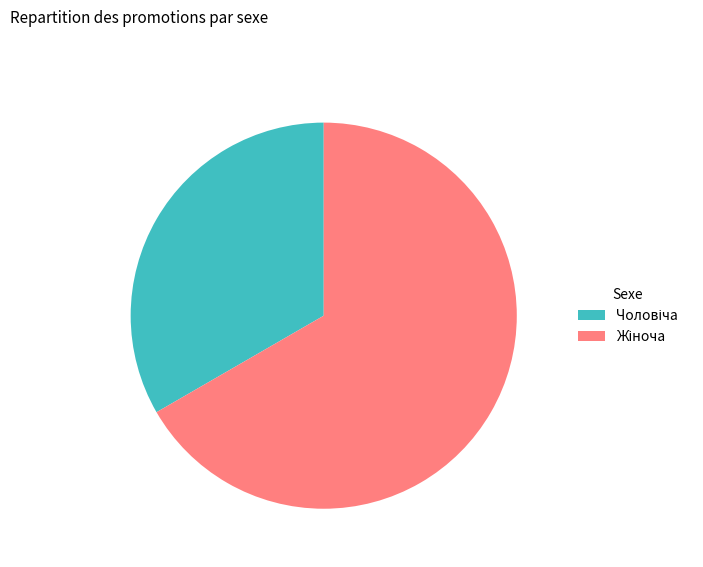

Does any single category account for the majority?

Yes